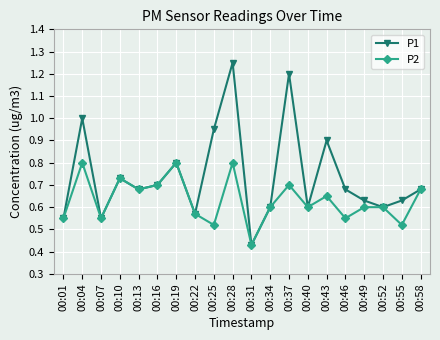

Which series has the widest spread of values?

P1